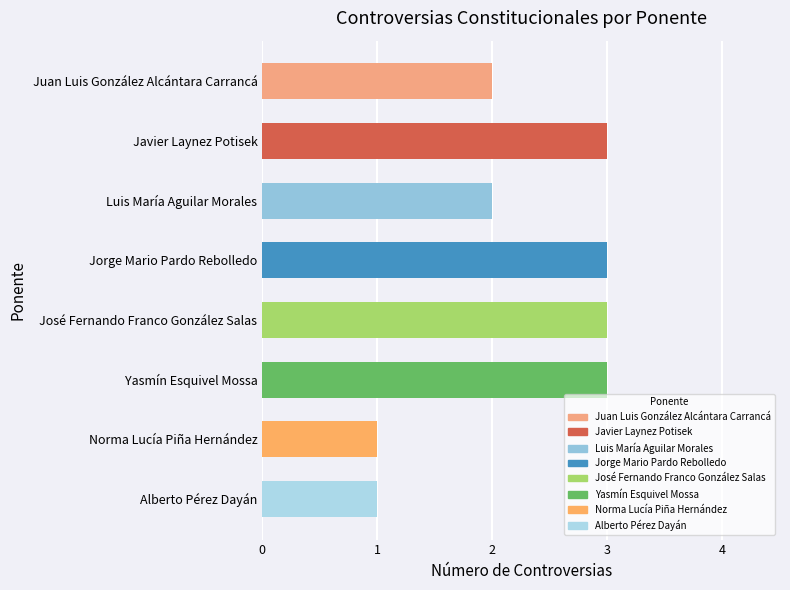

What is the value of the 7th bar from the top?

1